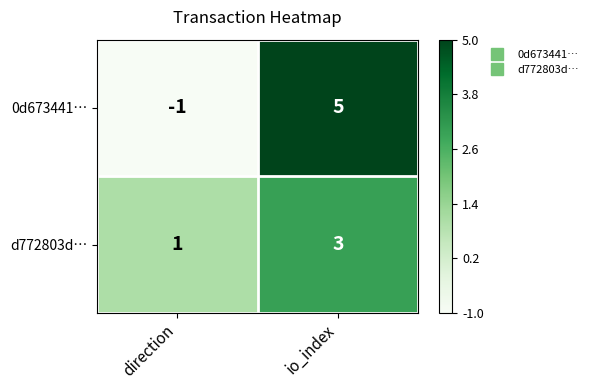

At which category is the sum across all series the highest?

io_index